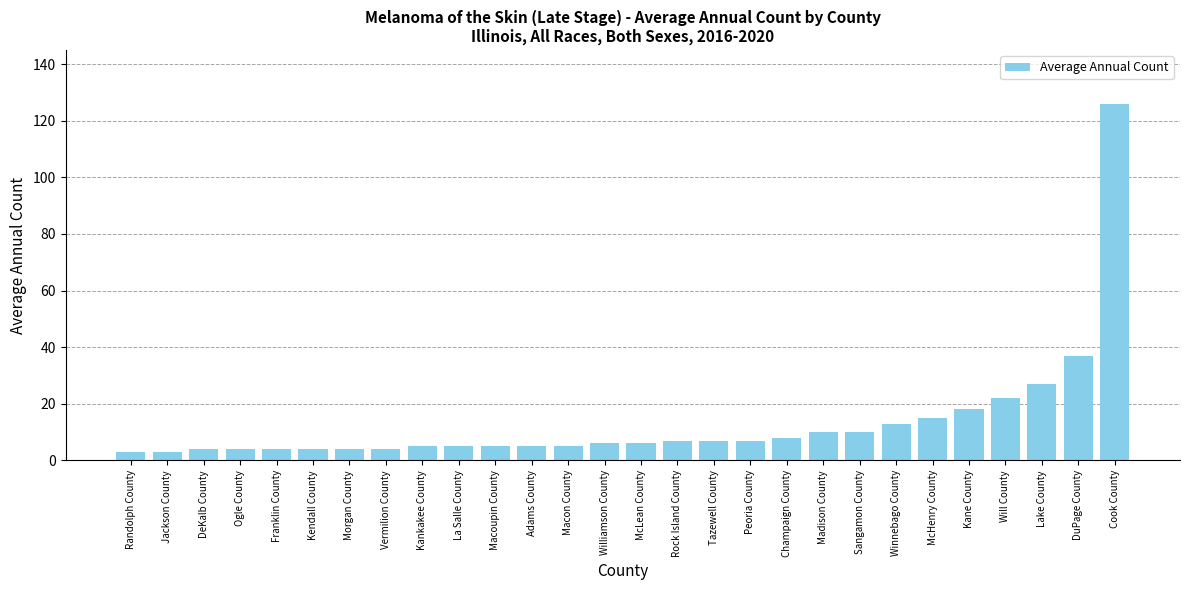

Count the number of categories in the chart.

28